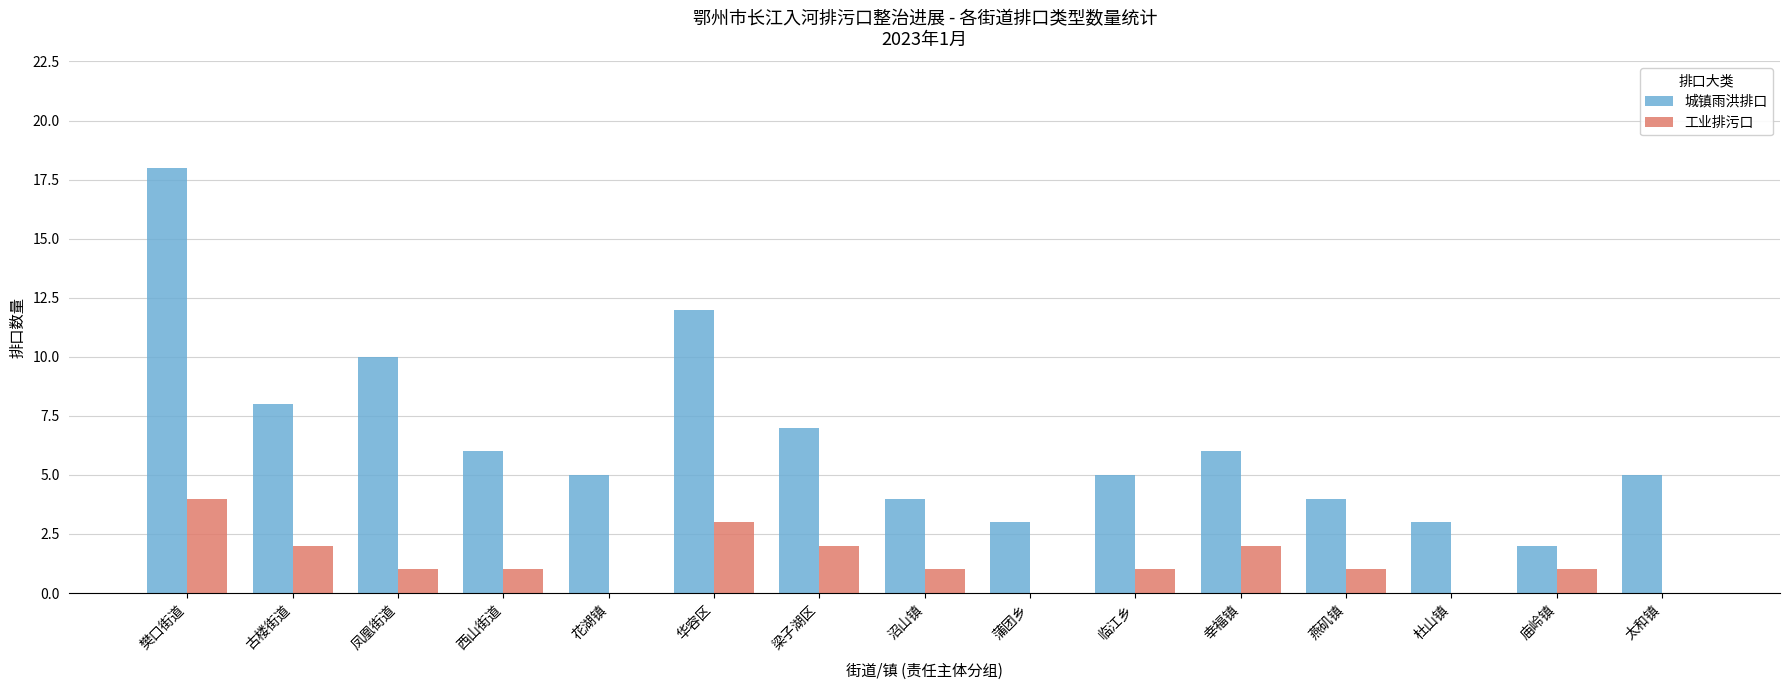

Are the bars grouped side by side (vs. stacked)?

Yes